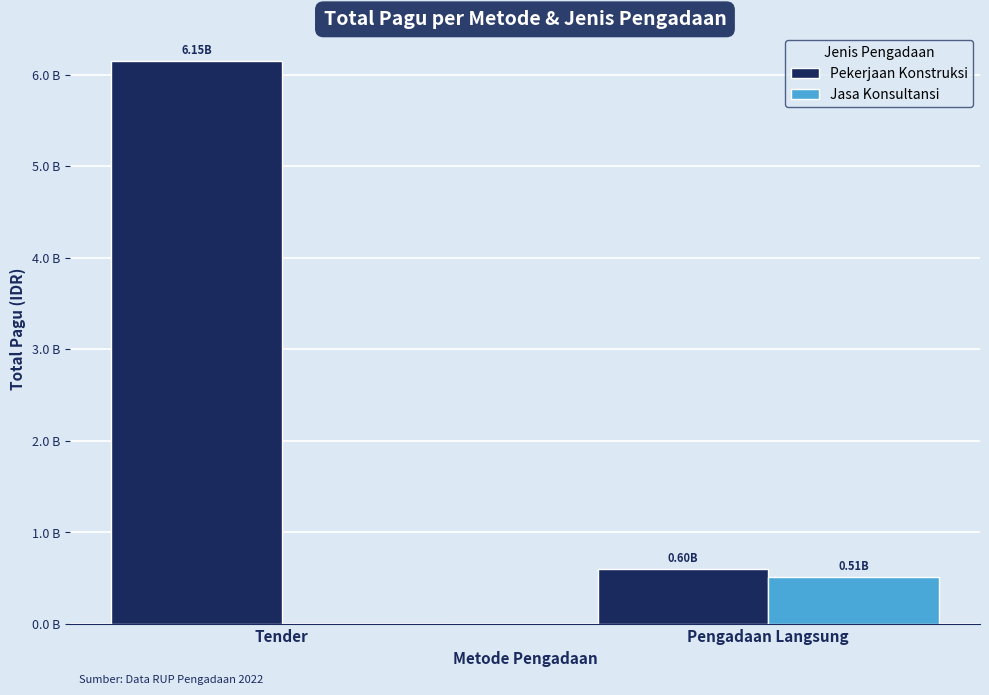

Count the Pekerjaan Konstruksi values in the range 596850000 to 6145760780.

2